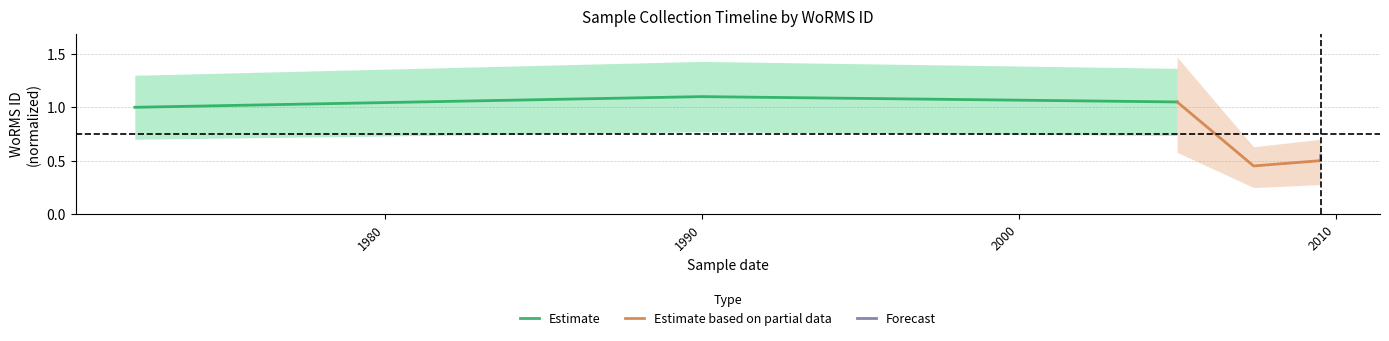

What are all the series names shown in the legend?

Estimate, Estimate based on partial data, Forecast